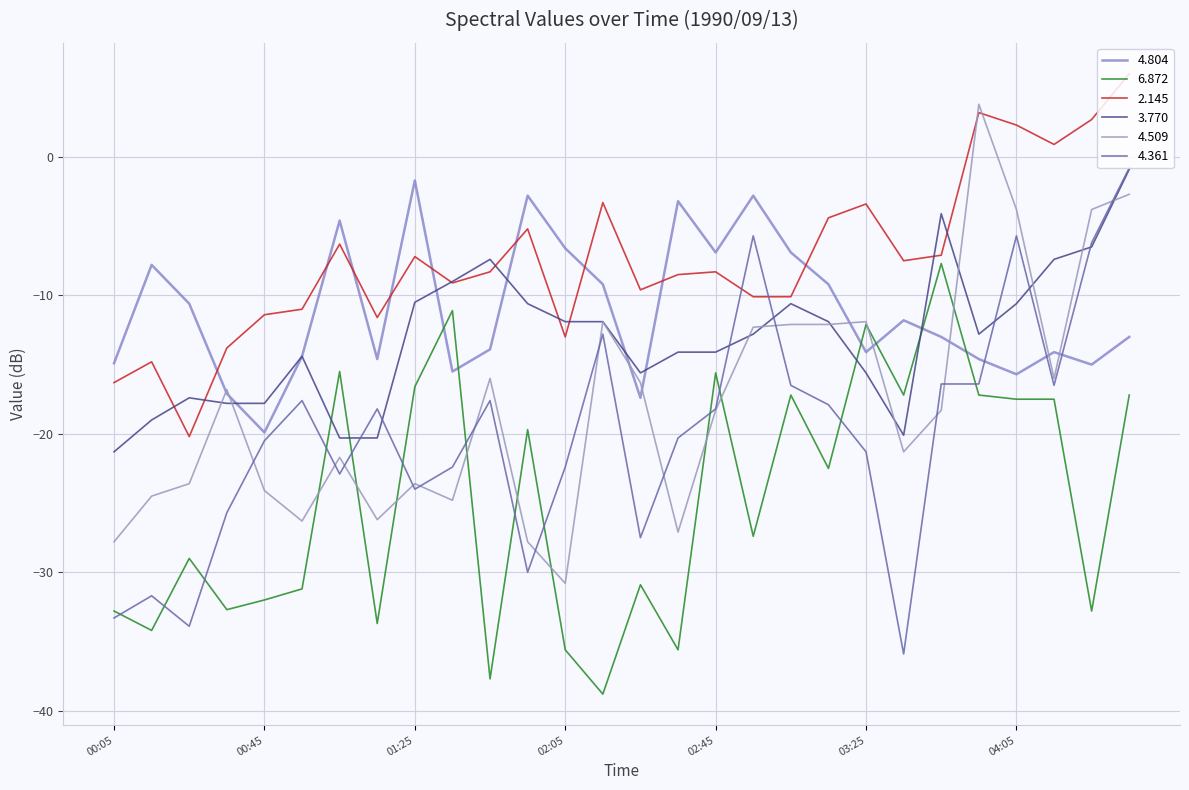

What is the sum of all 4.804 values?

-311.3